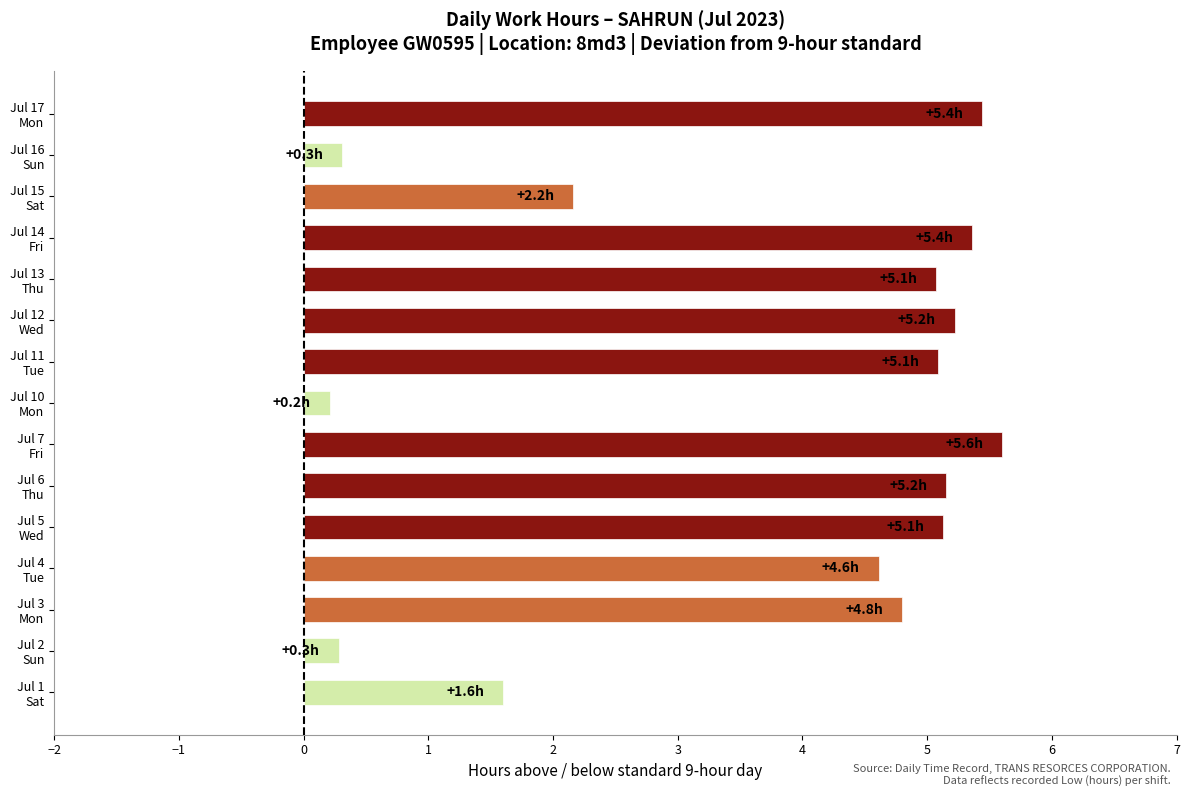

What is the difference between the maximum and minimum values?

5.4